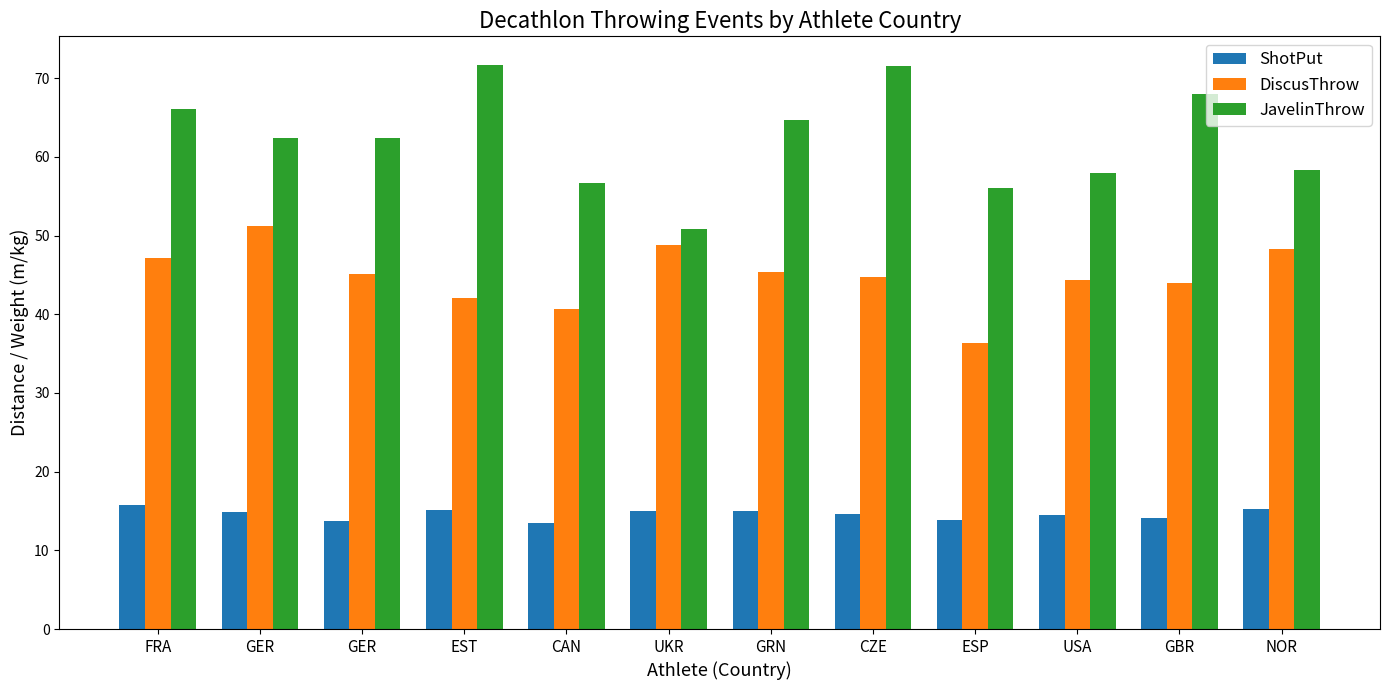

Which has a higher value, NOR or USA?

NOR